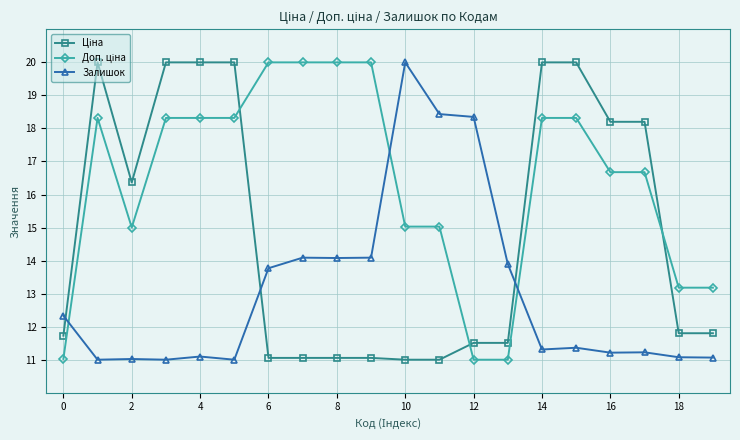

At how many categories does at least one series exceed 12?

20